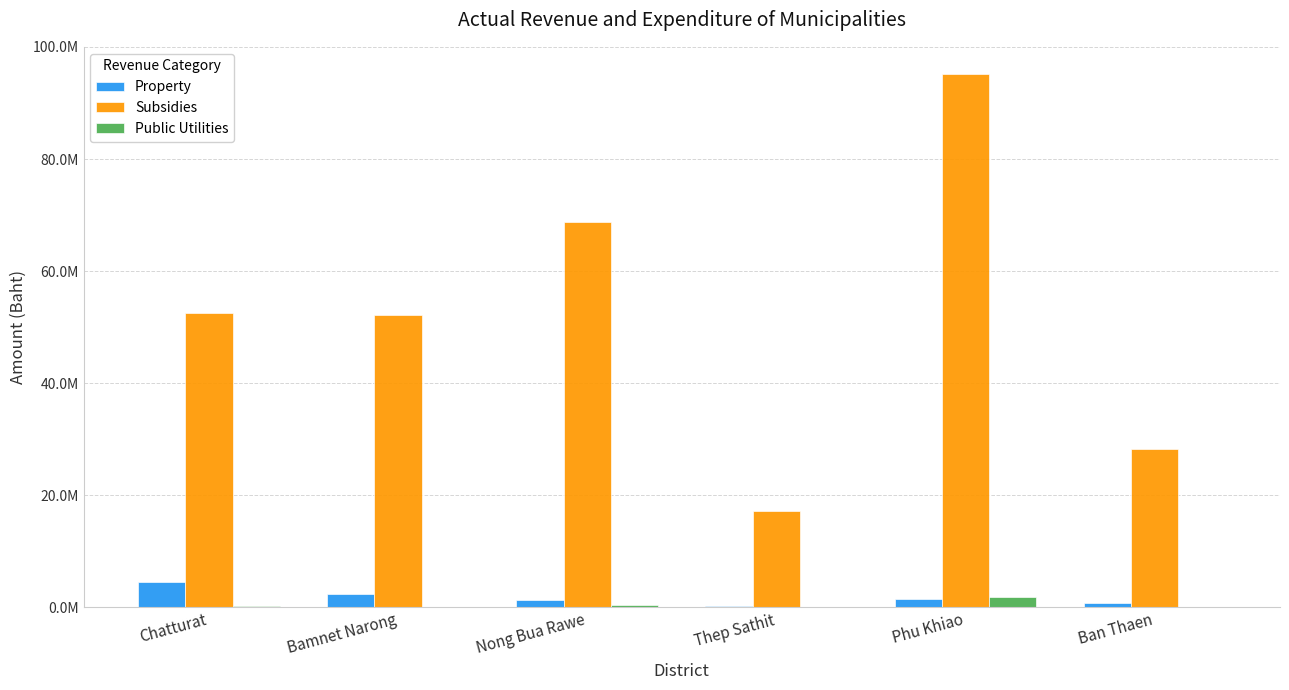

Which label corresponds to the smallest value in the chart?

Bamnet Narong